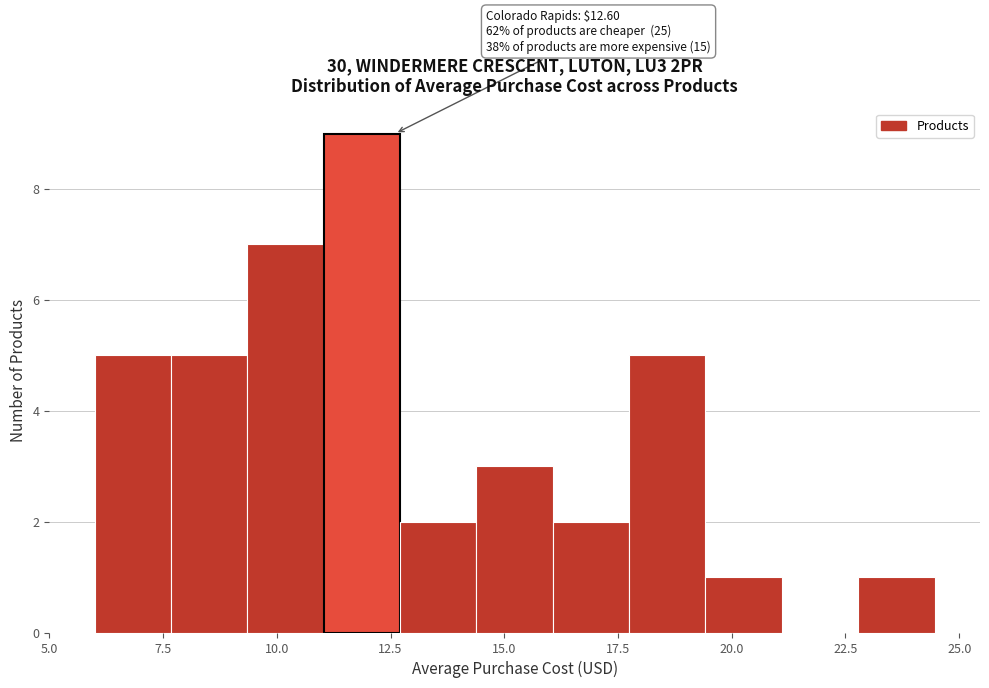

Around what value on the x-axis is the tallest bar? Give the approximate position of its centre, as read against the axis.

12.0